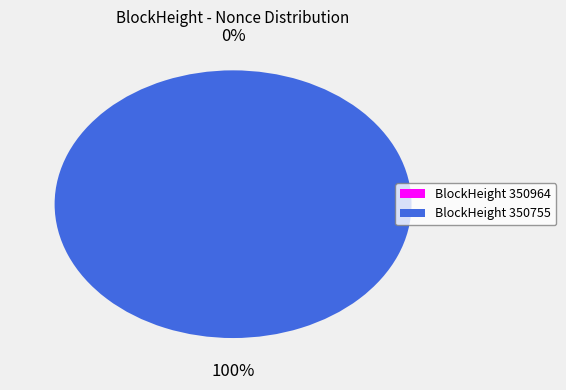

To the nearest percent, what is the average slice percentage?

50%